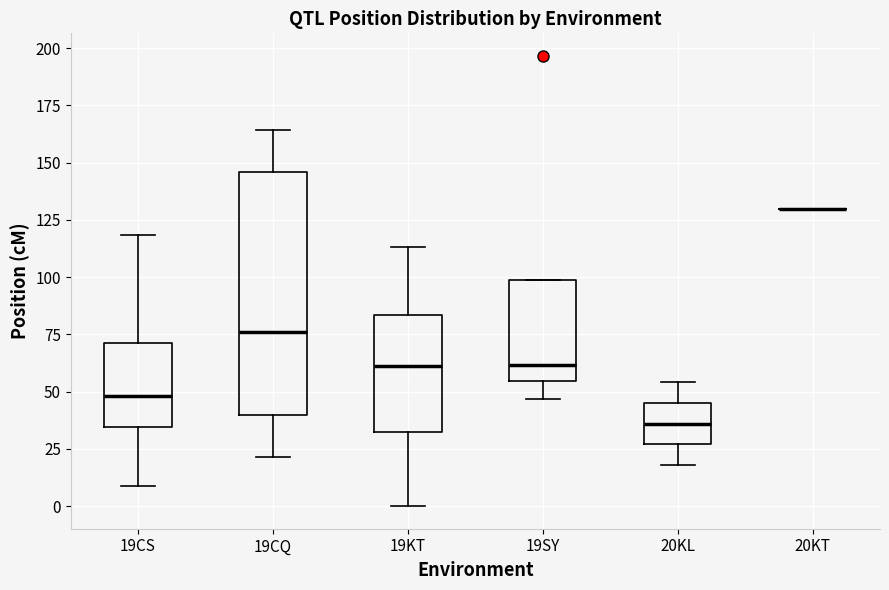

Reading left to right, read every box against the y-axis: the position of its median line, the range the box covers, and the ends of its whiskers. The values are not printed on the chart, so give them approximately, as read against the axis.

19CS: median 50, box 35 to 70, whiskers 10 to 120
19CQ: median 75, box 40 to 145, whiskers 20 to 165
19KT: median 60, box 30 to 85, whiskers 0 to 115
19SY: median 60, box 55 to 100, whiskers 45 to 100
20KL: median 35, box 25 to 45, whiskers 20 to 55
20KT: box collapsed to a line at 130, whiskers 130 to 130